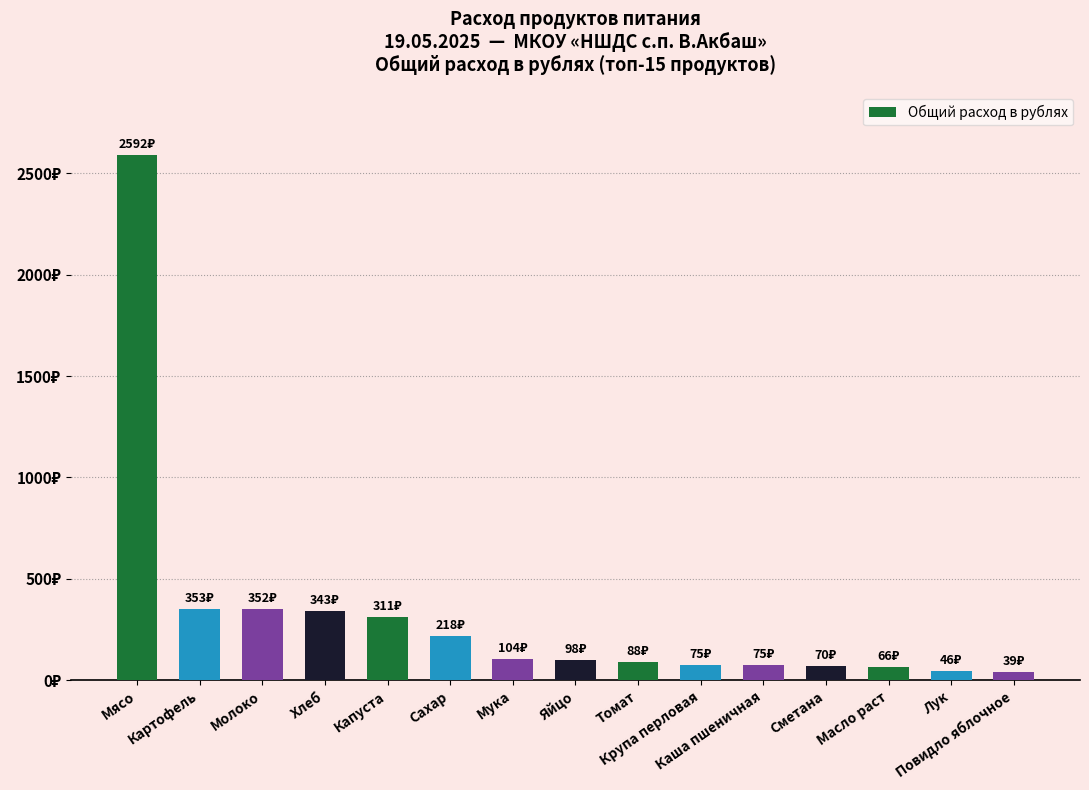

Are the bars grouped side by side (vs. stacked)?

No